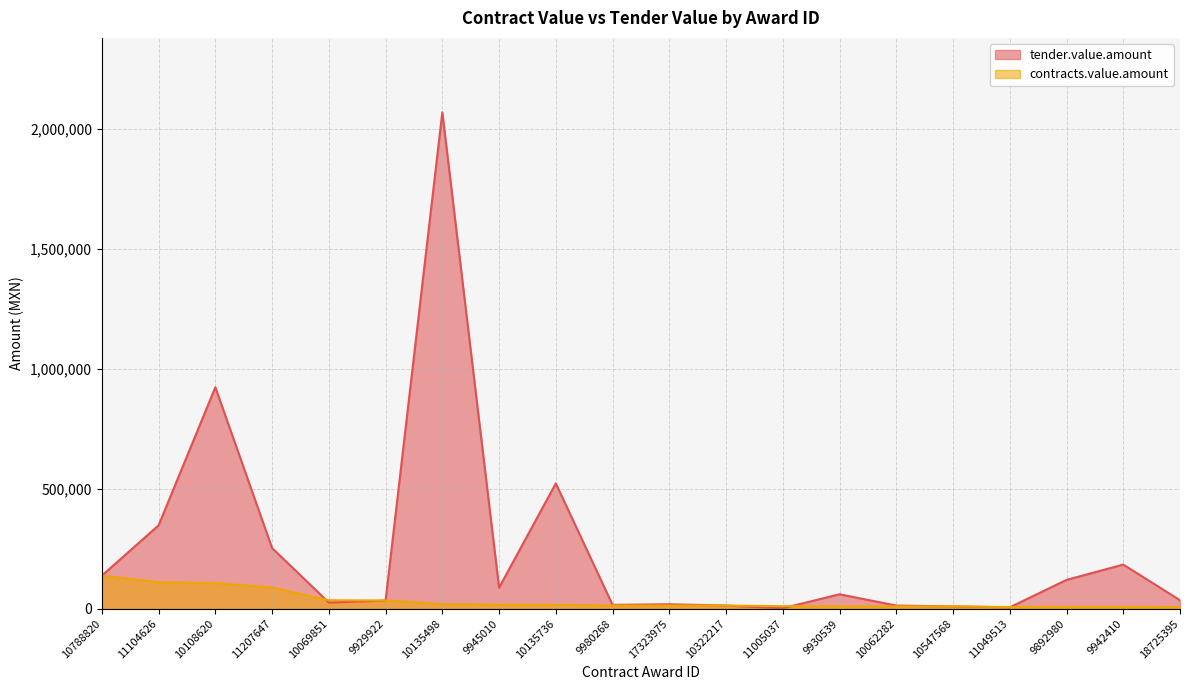

What is the sum of all contracts.value.amount values?

667581.4